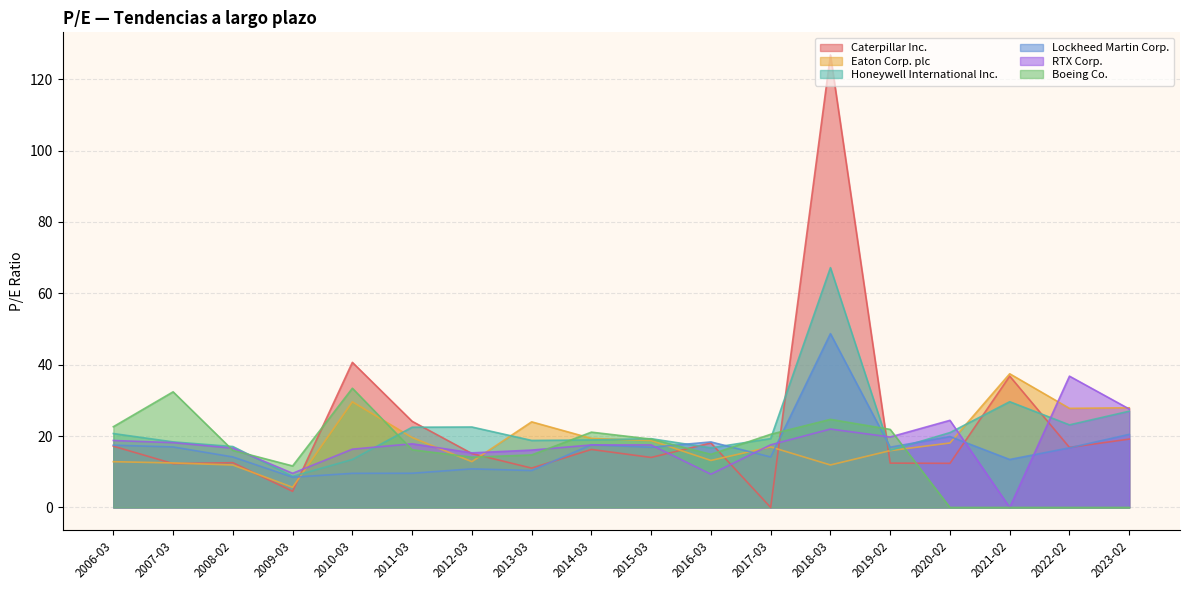

Rank the series at 2020-02 from highest to lowest value.

RTX Corp., Honeywell International Inc., Lockheed Martin Corp., Eaton Corp. plc, Caterpillar Inc., Boeing Co.